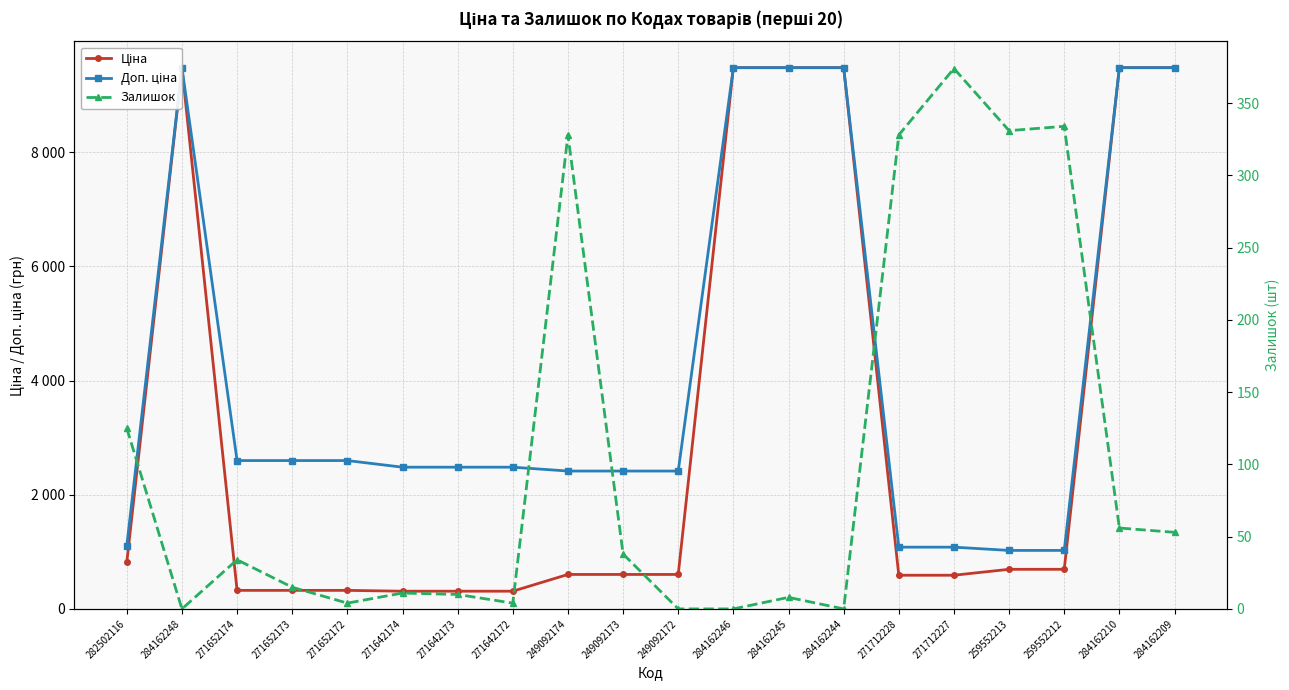

What is the sum of all Ціна values?

63982.6